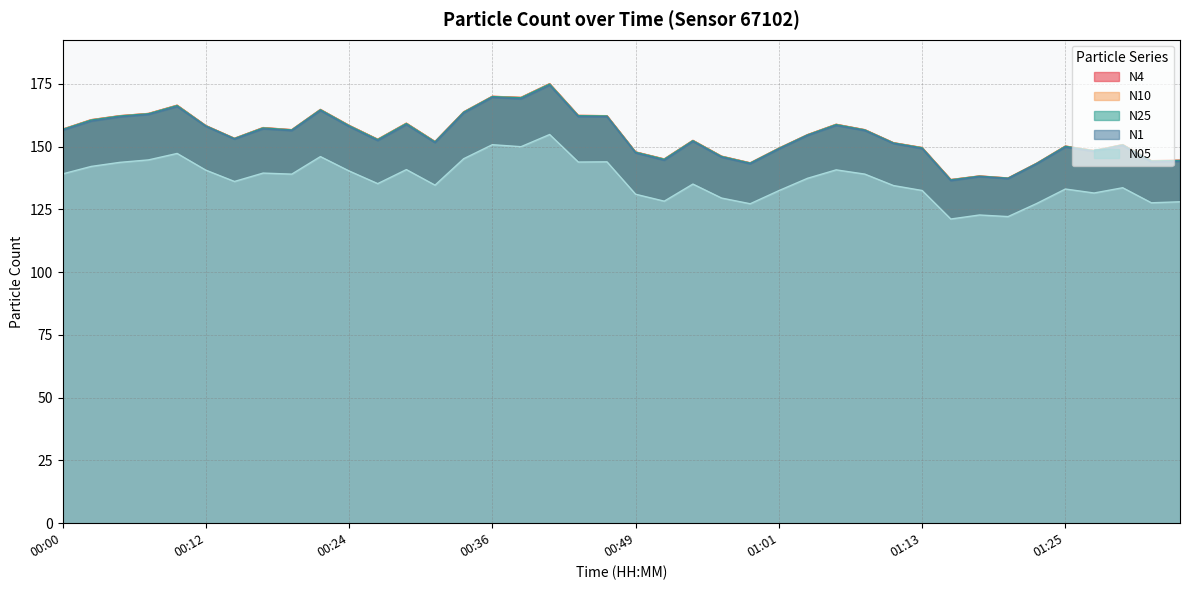

What is the label of the 26th point from the left?

01:01